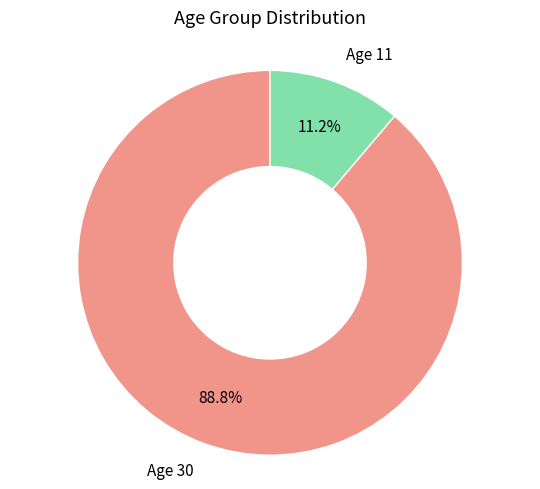

Rank the categories by value from highest to lowest.

Age 30, Age 11